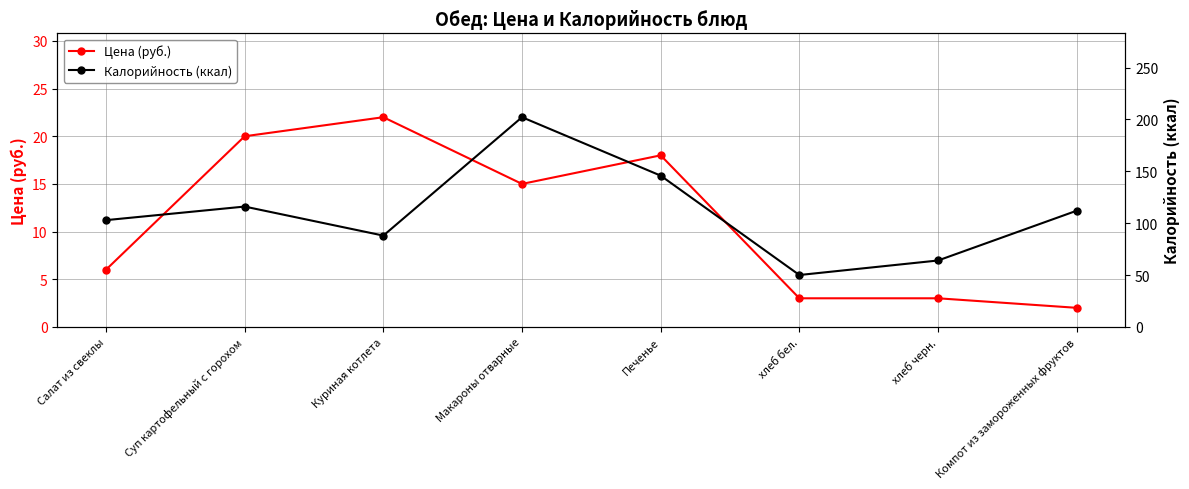

Which series has the widest spread of values?

Калорийность (ккал)